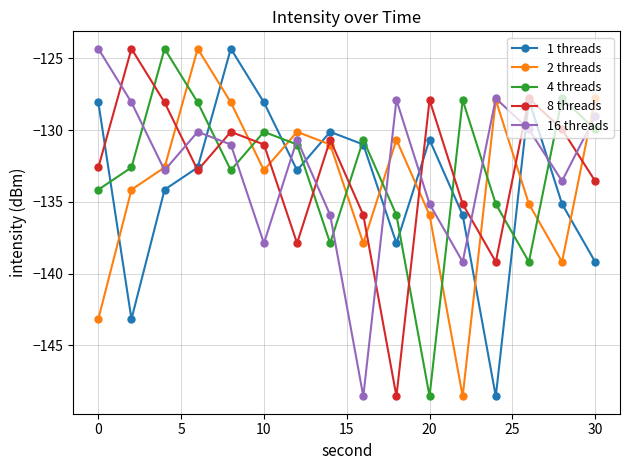

Count the number of categories in the chart.

16